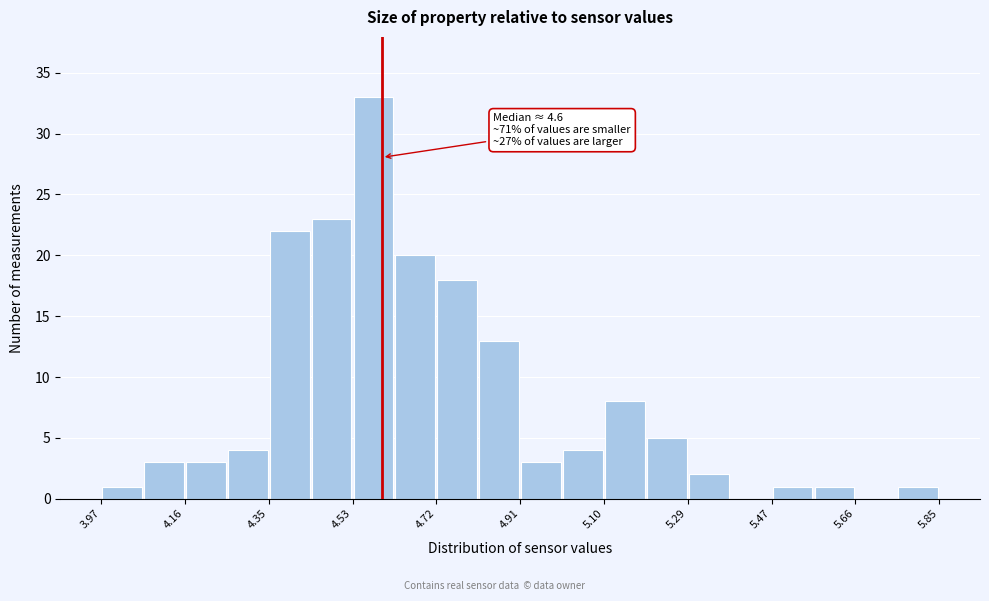

Over which range of the x-axis is the bar tallest?

4.534 to 4.628